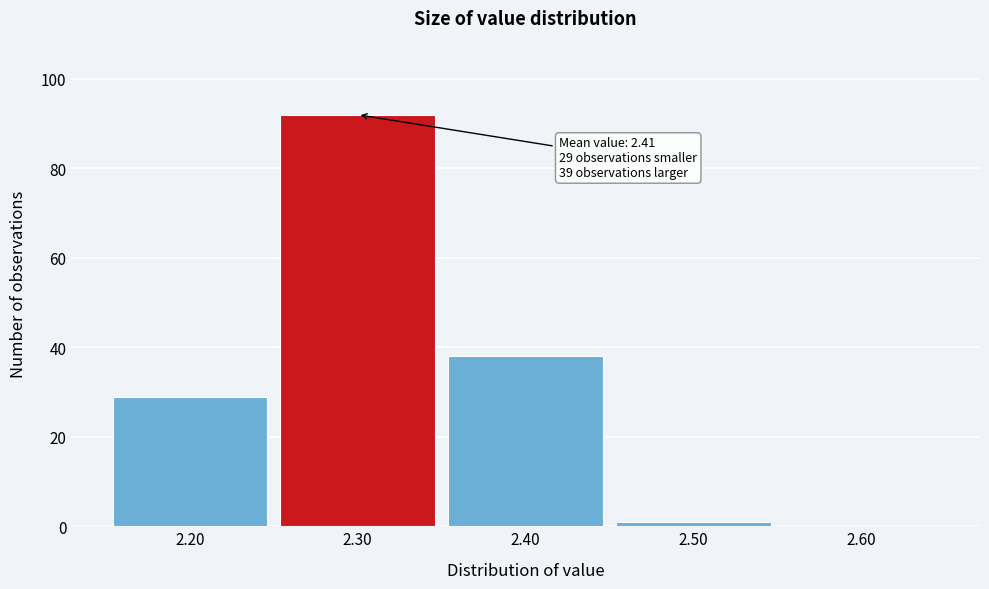

Reading left to right, what are all the values shown in this chart?

2.20=29	2.30=92	2.40=38	2.50=1	2.60=0